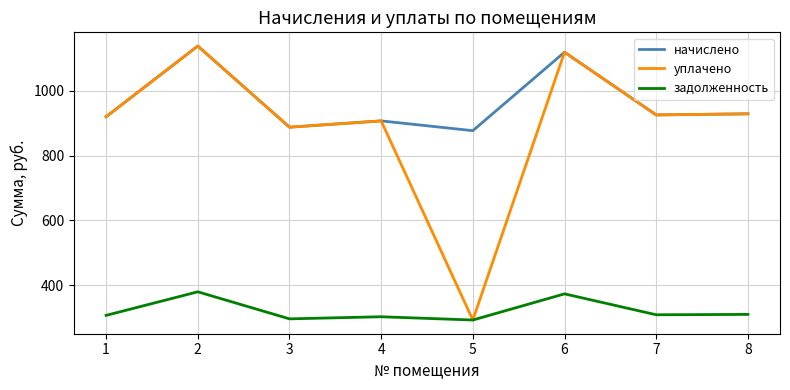

True or false: задолженность and начислено intersect in this chart.

False